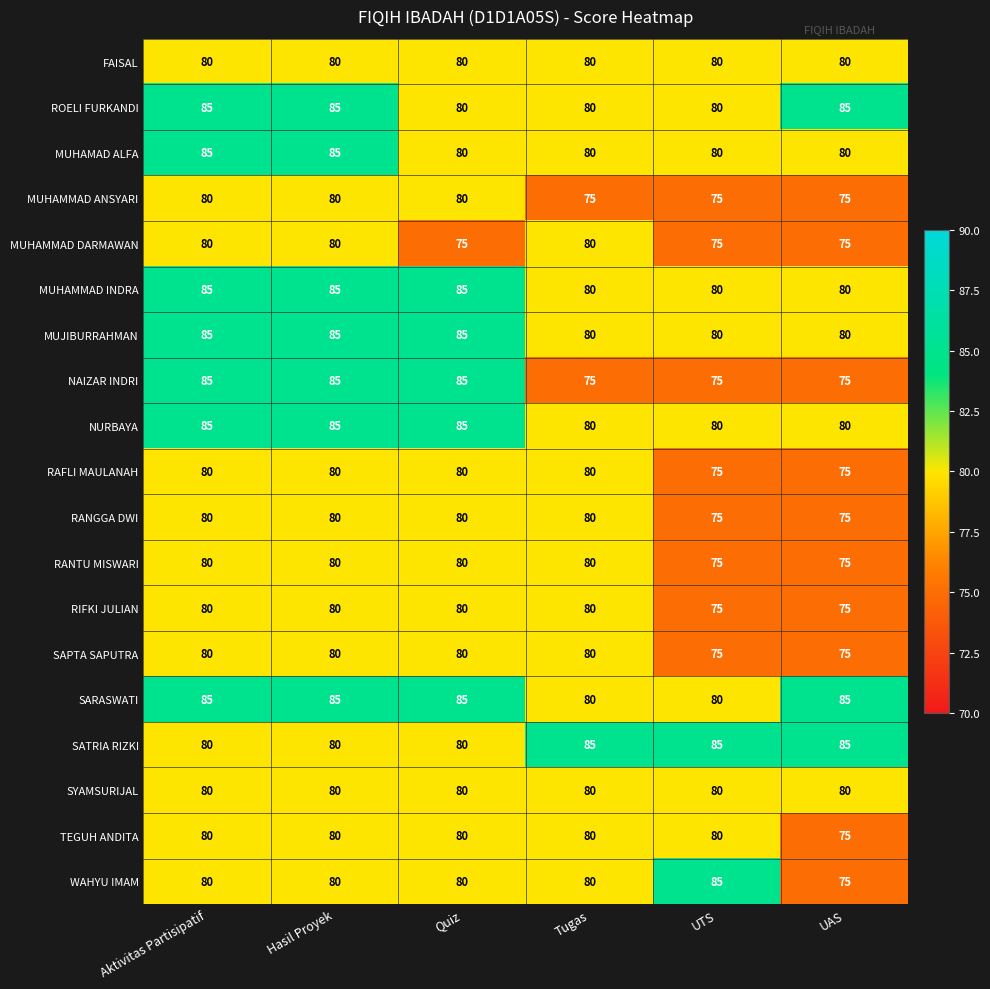

Which series has the widest spread of values?

NAIZAR INDRI